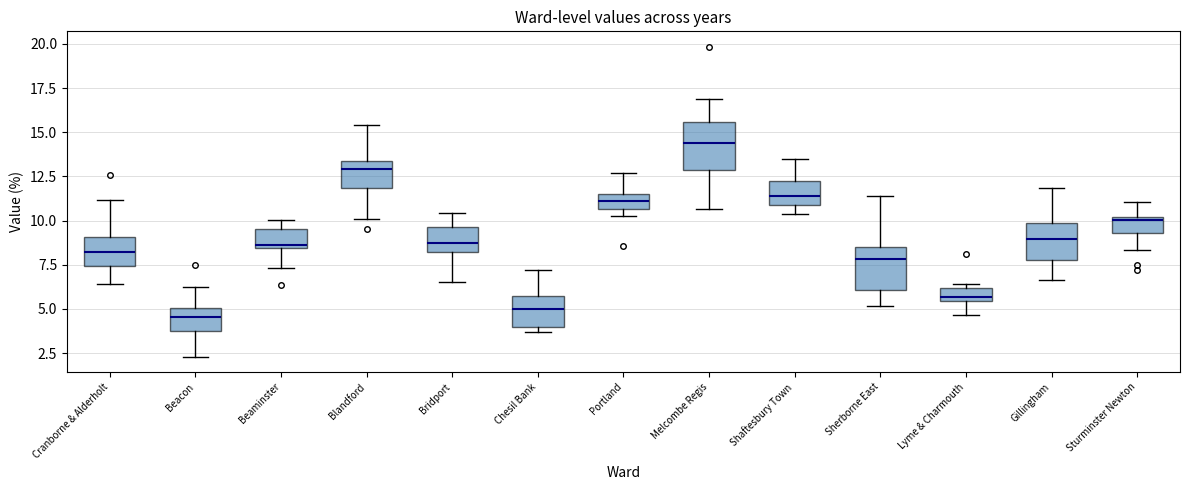

Reading left to right, transcribe this box plot: for each box, give where its median line is, the range the box spans, and where its two whiskers end, as read against the y-axis. The values are not printed on the chart, so give them approximately, as read against the axis.

Cranborne & Alderholt: median 8.0, box 7.5 to 9.0, whiskers 6.5 to 11.0
Beacon: median 4.5, box 3.5 to 5.0, whiskers 2.5 to 6.0
Beaminster: median 8.5 (just above the box's lower edge), box 8.5 to 9.5, whiskers 7.5 to 10.0
Blandford: median 13.0, box 12.0 to 13.5, whiskers 10.0 to 15.5
Bridport: median 8.5, box 8.0 to 9.5, whiskers 6.5 to 10.5
Chesil Bank: median 5.0, box 4.0 to 5.5, whiskers 3.5 to 7.0
Portland: median 11.0, box 10.5 to 11.5, whiskers 10.5 (just below the box's lower edge) to 12.5
Melcombe Regis: median 14.5, box 13.0 to 15.5, whiskers 10.5 to 17.0
Shaftesbury Town: median 11.5, box 11.0 to 12.5, whiskers 10.5 to 13.5
Sherborne East: median 8.0, box 6.0 to 8.5, whiskers 5.0 to 11.5
Lyme & Charmouth: median 5.5 (just above the box's lower edge), box 5.5 to 6.0, whiskers 4.5 to 6.5
Gillingham: median 9.0, box 8.0 to 10.0, whiskers 6.5 to 12.0
Sturminster Newton: median 10.0 (just below the box's upper edge), box 9.5 to 10.0, whiskers 8.5 to 11.0